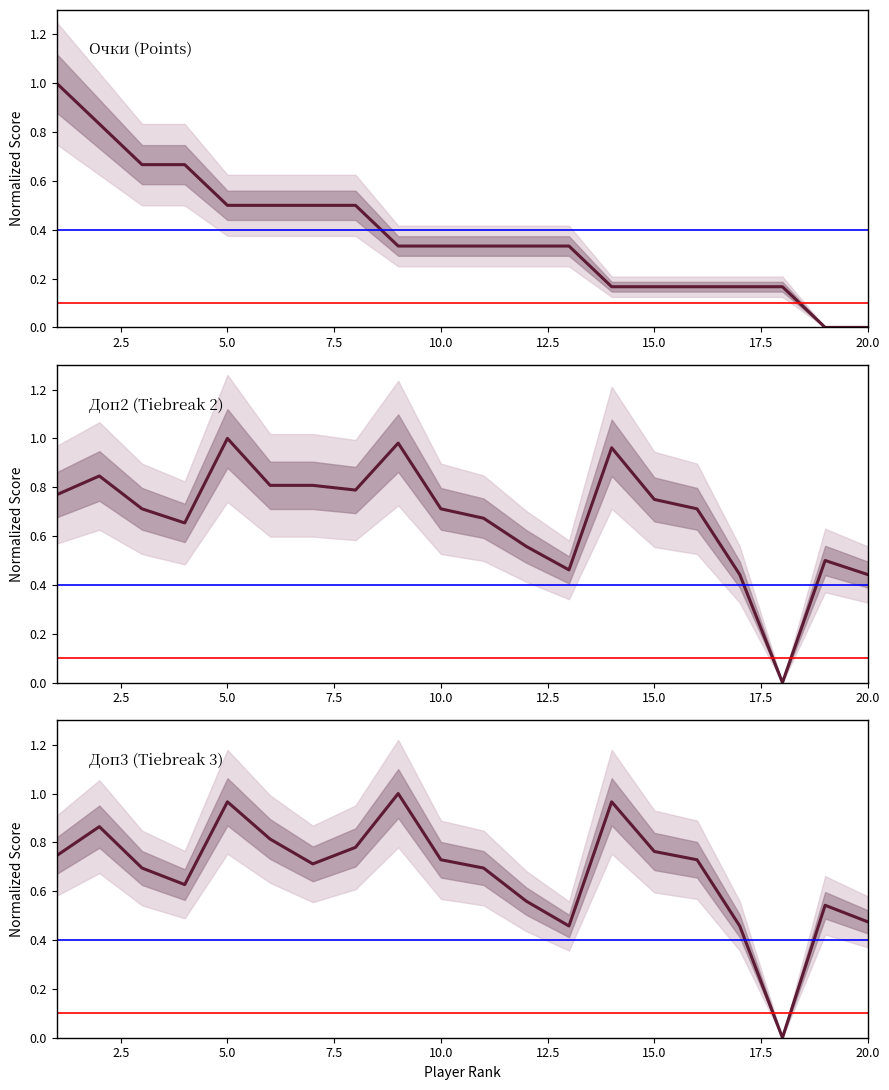

What is the sum of all Доп3 values?

13.6